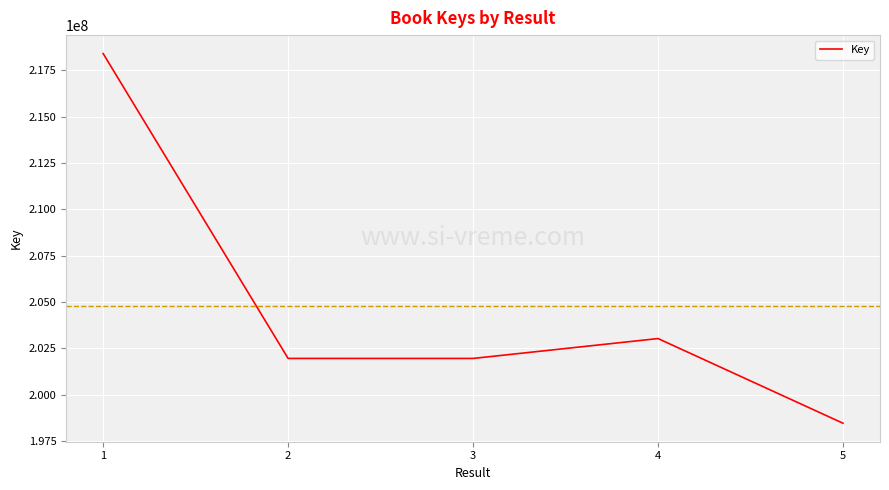

True or false: there are more than 2 points higher than both neighbors.

False